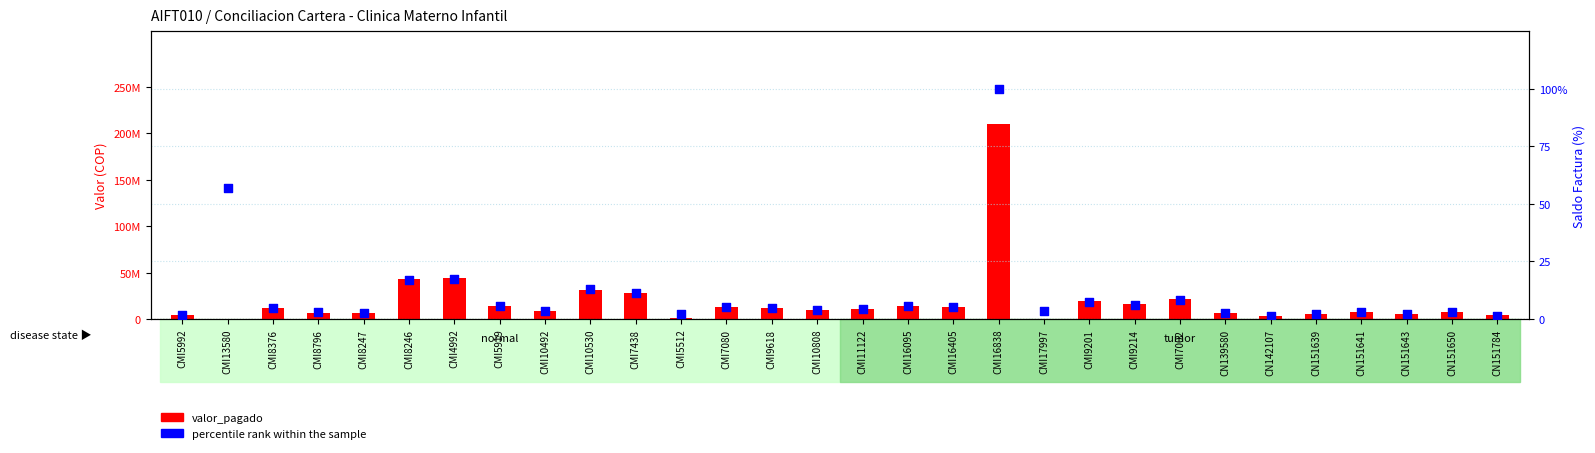

At how many categories does at least one series exceed 69?

1